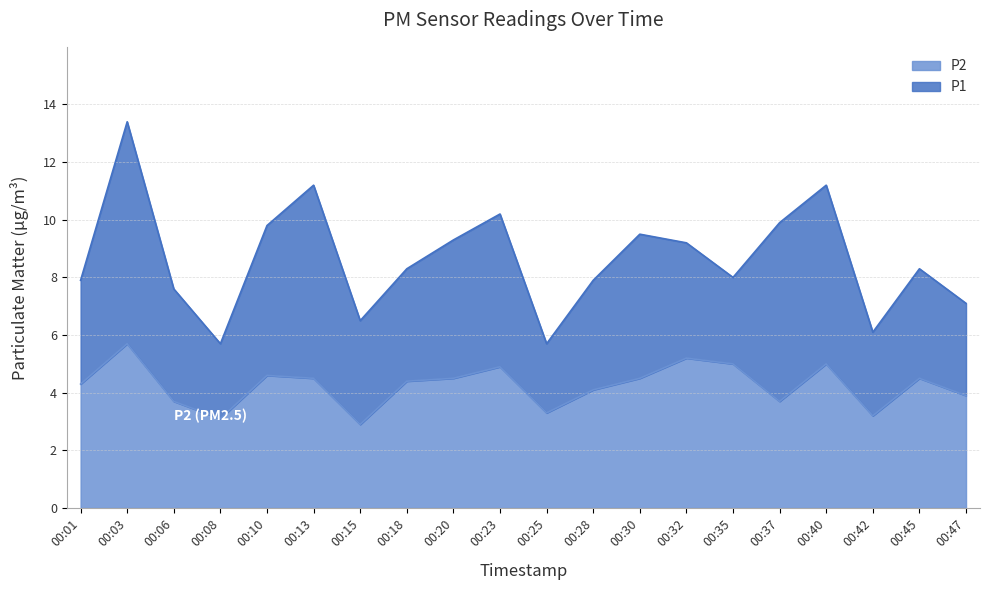

Which series has the largest total across all categories?

P1